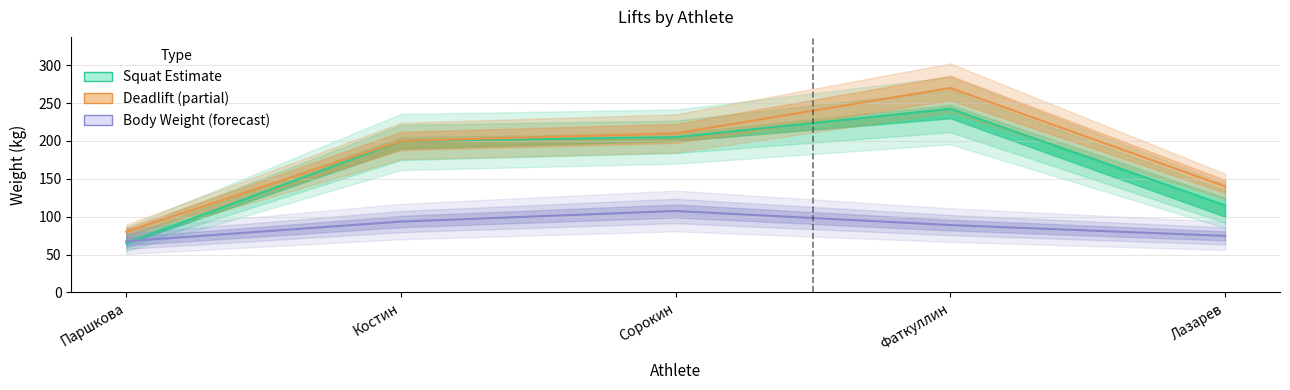

How many interior local peaks does the Body Weight (forecast) series have?

1